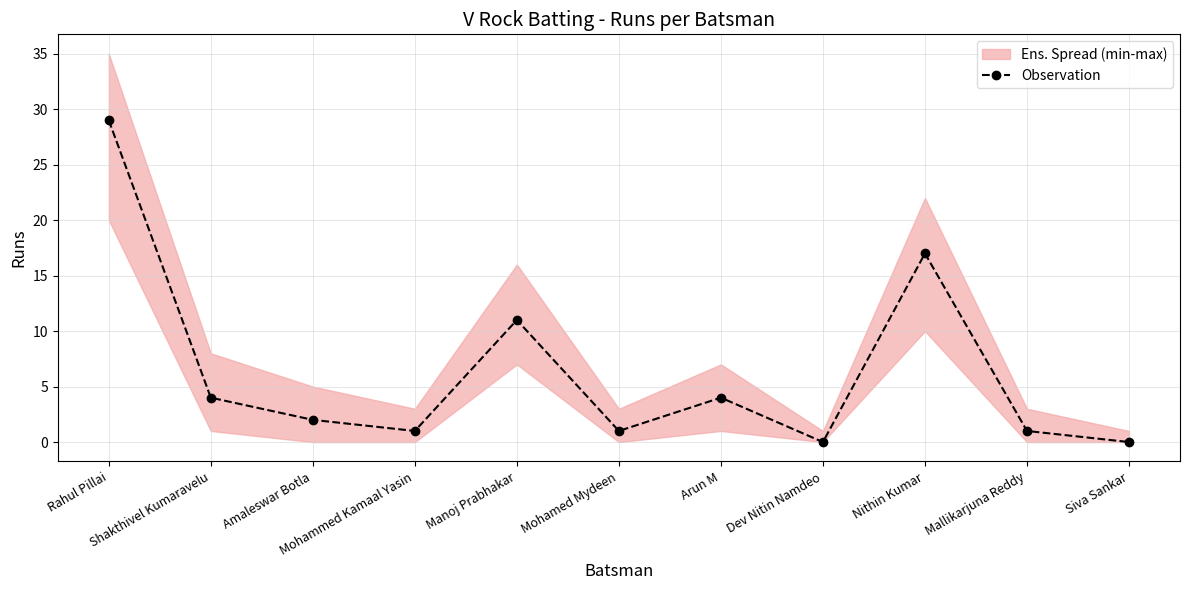

Does the chart have visible grid lines?

Yes